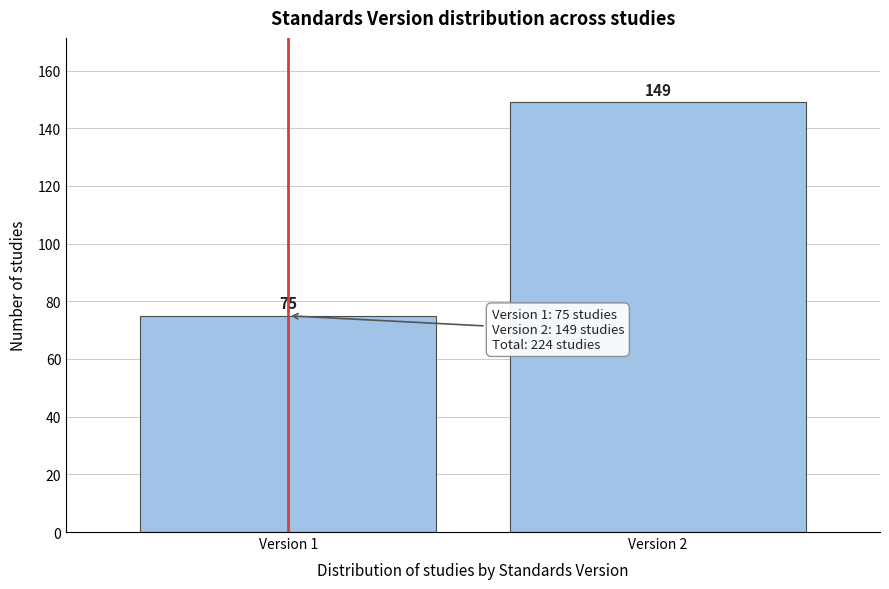

Reading left to right, what are all the values shown in this chart?

75	149